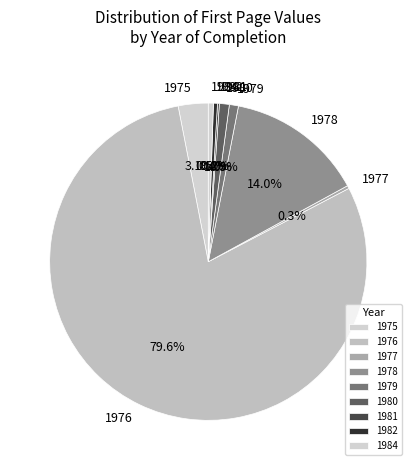

How much of the chart is everything except 1978?

86.0%